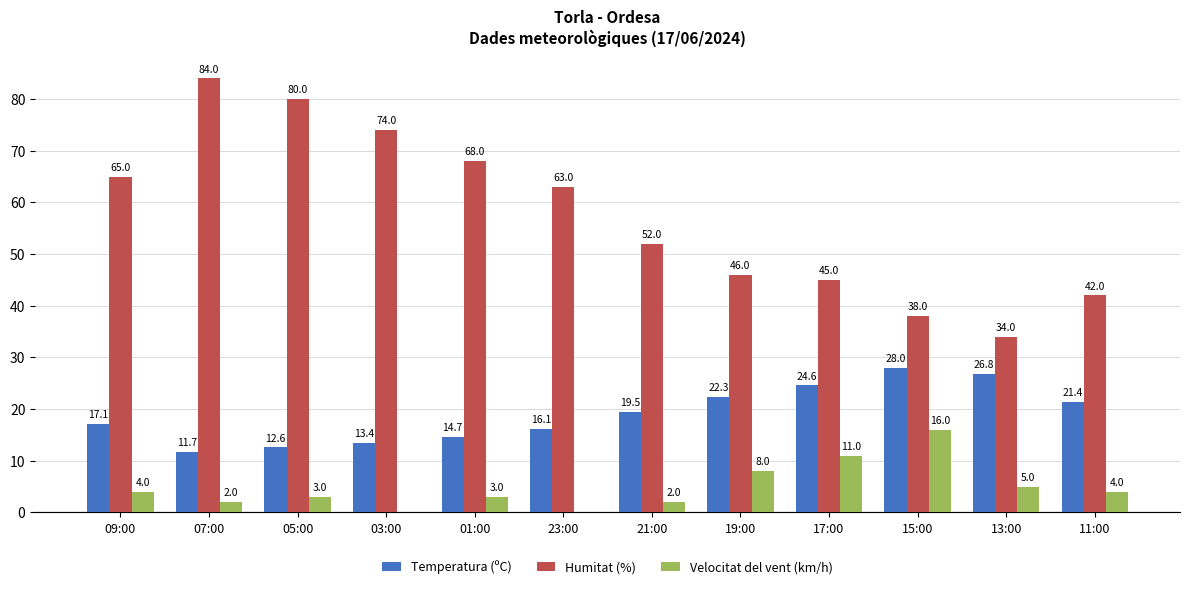

What is the sum of the Humitat (%) values at 01:00 and 17:00?

113.0